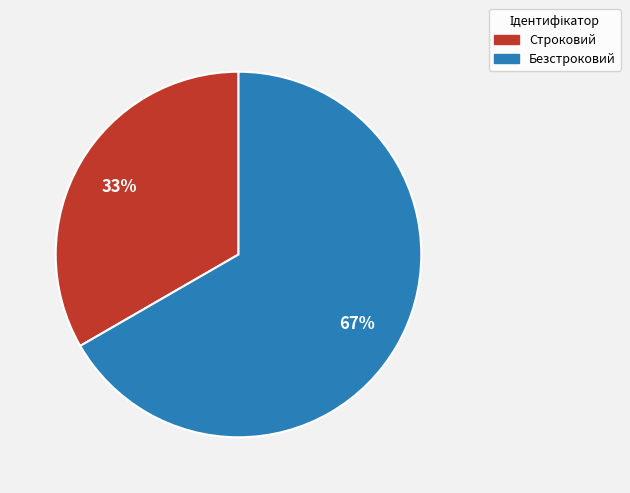

To the nearest percent, what percentage of the pie is Безстроковий?

67%